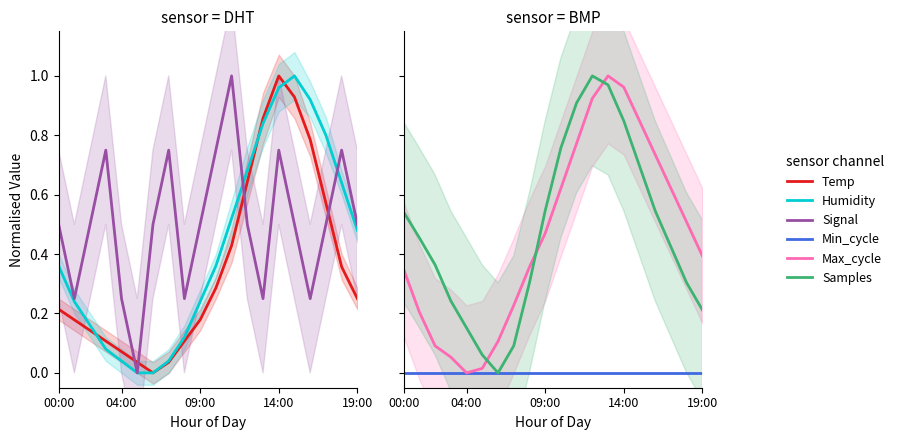

At which category does the chart reach its peak across all series?

14:00